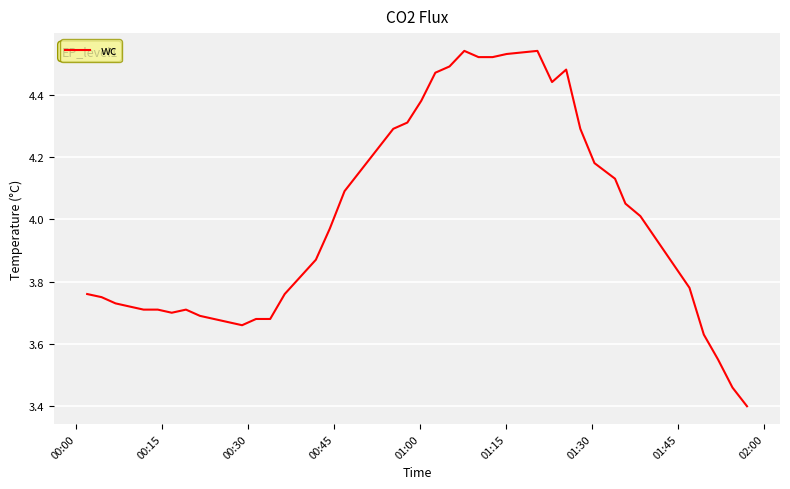

What is the minimum value shown in the chart?

3.4